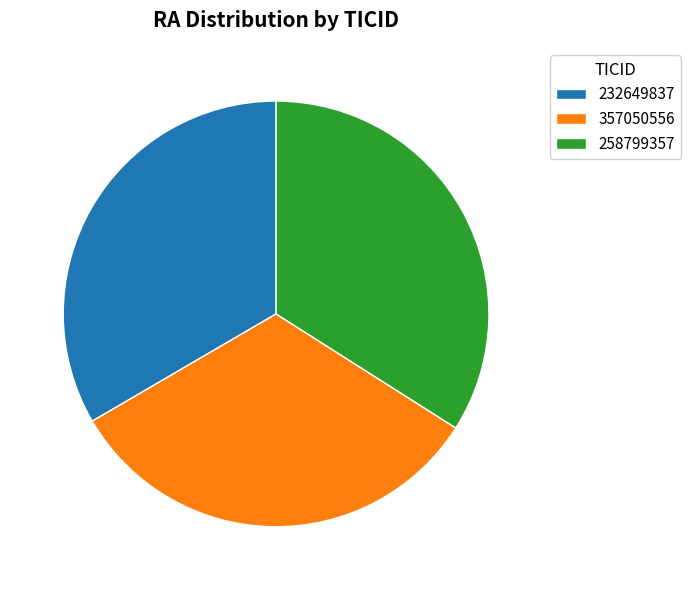

Combined, do 232649837 and 357050556 account for over 50%?

Yes